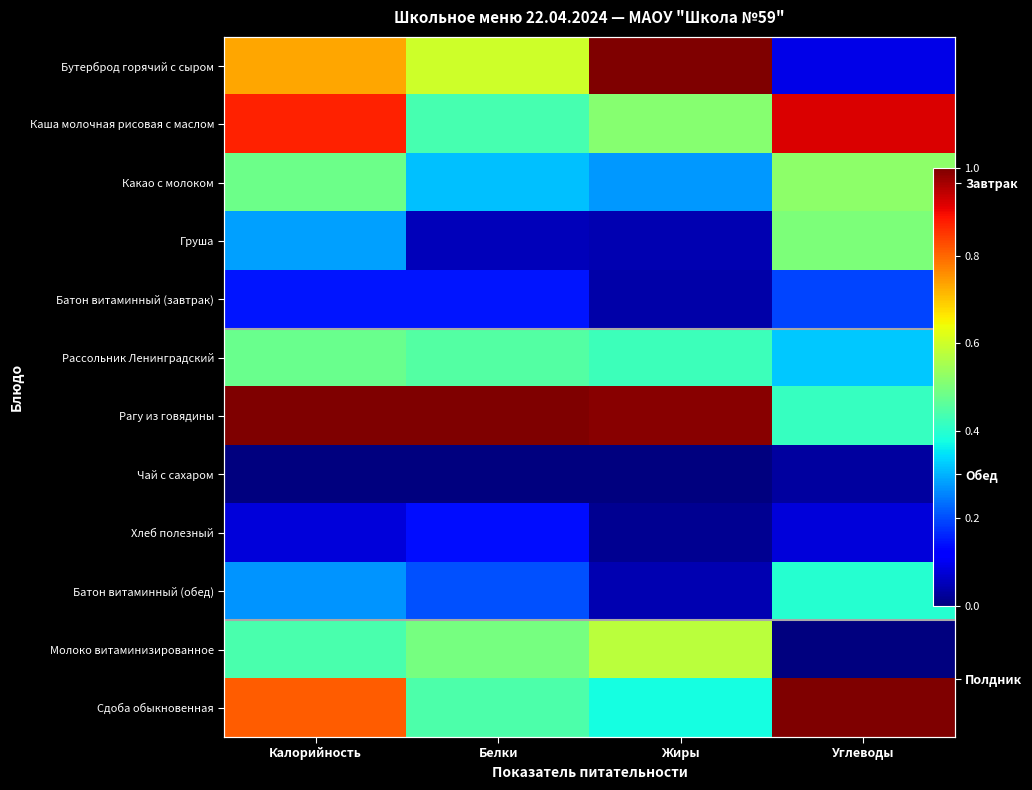

What is the maximum value for Хлеб полезный?

0.1